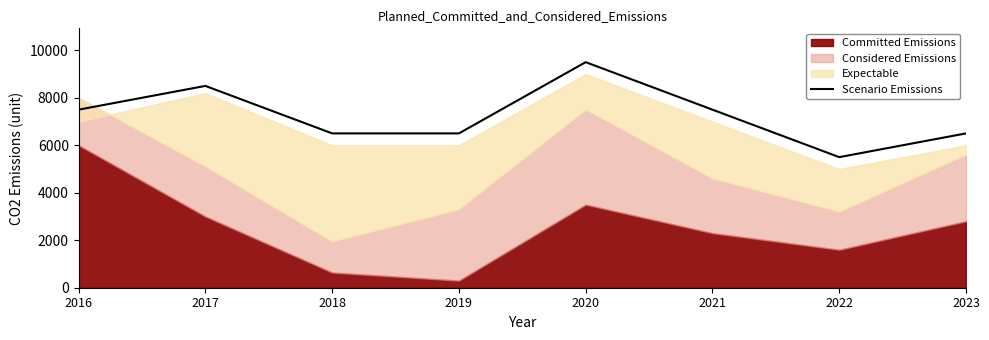

How many values are below 7500?

4